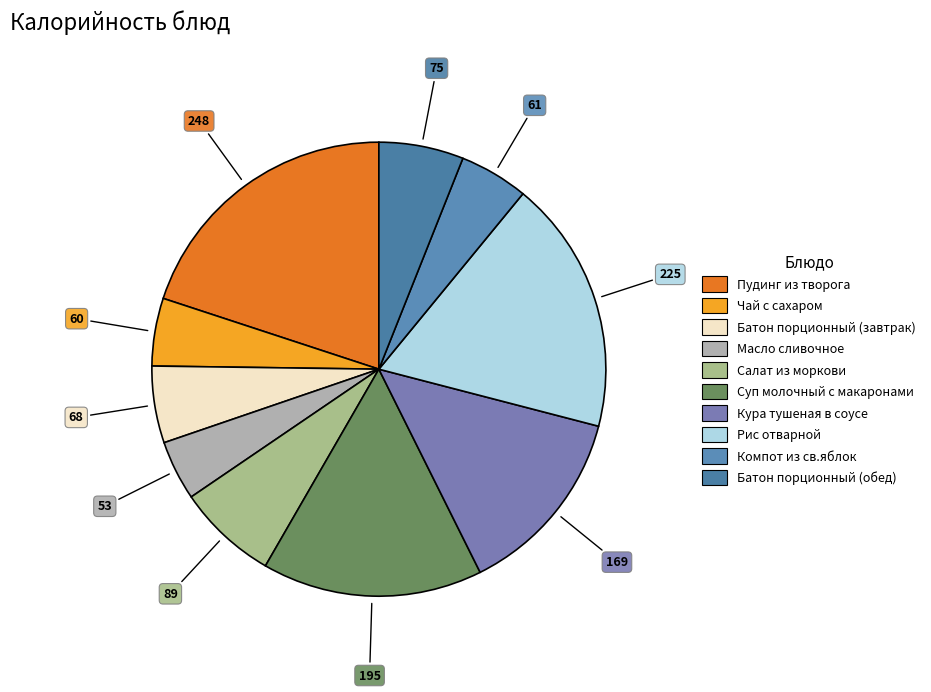

How many slices are in this pie chart?

10